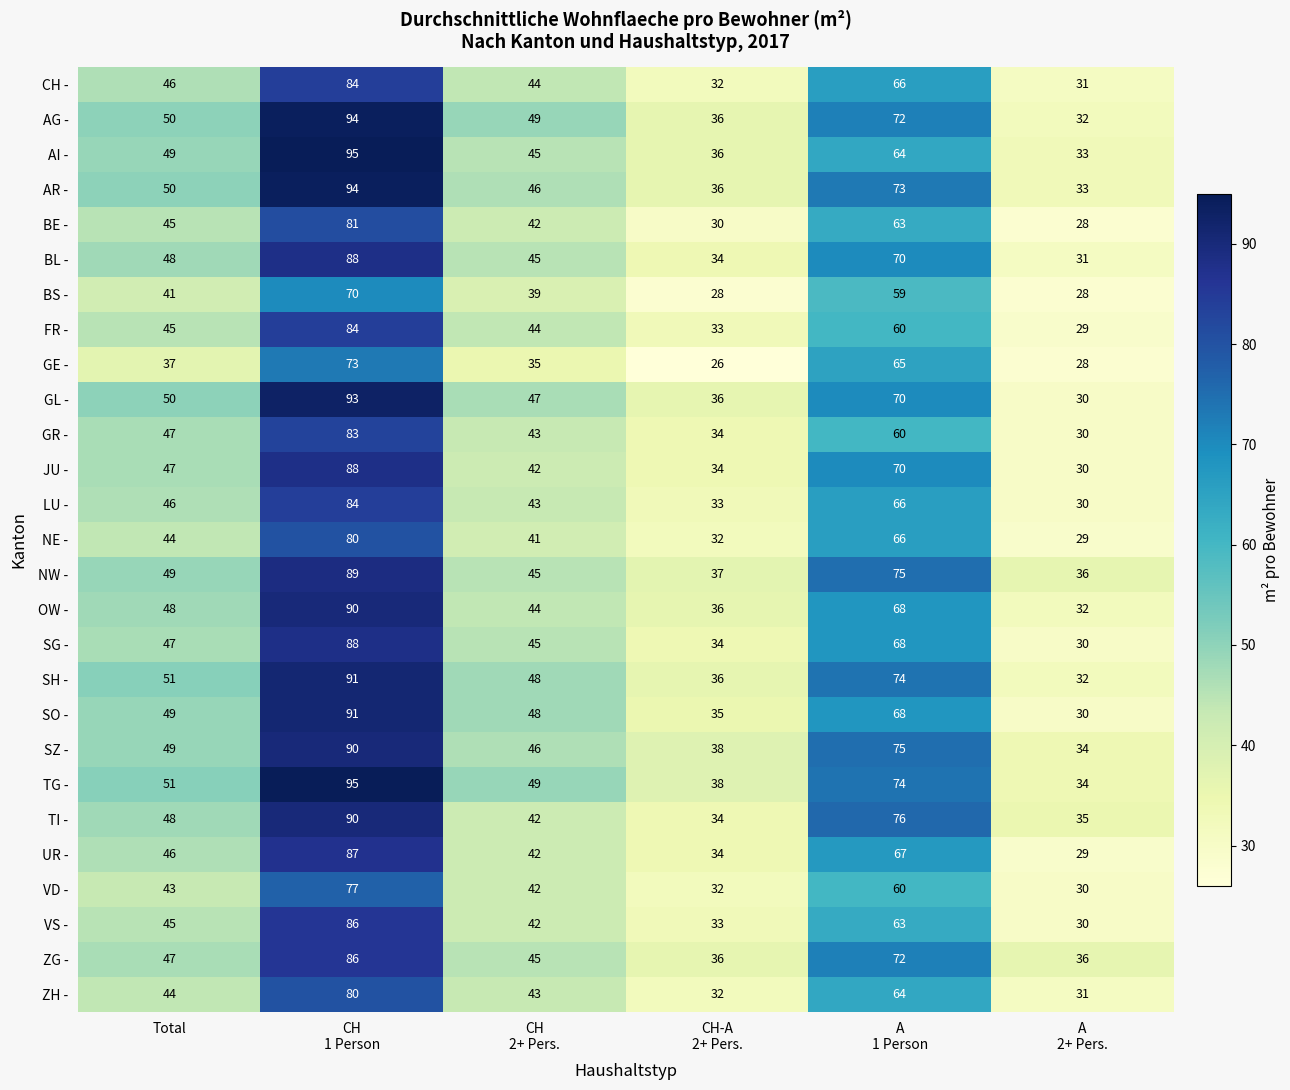

At how many categories does at least one series exceed 33?

6